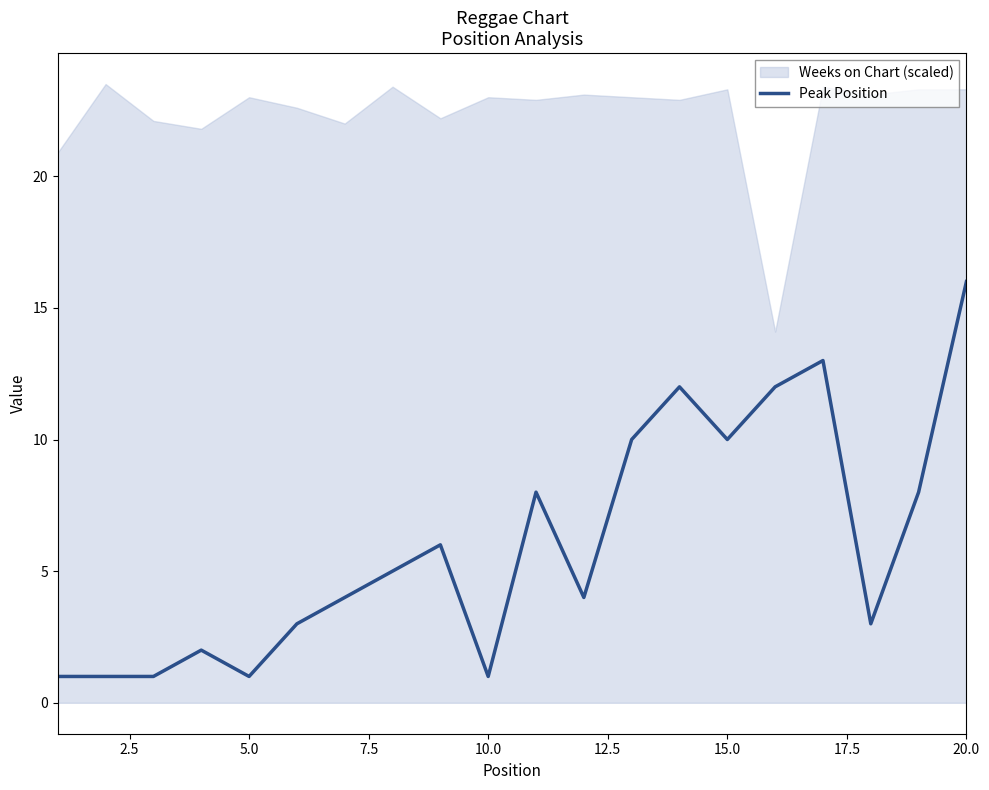

Reading left to right, extract all data points from this chart.

1	1	1	2	1	3	4	5	6	1	8	4	10	12	10	12	13	3	8	16